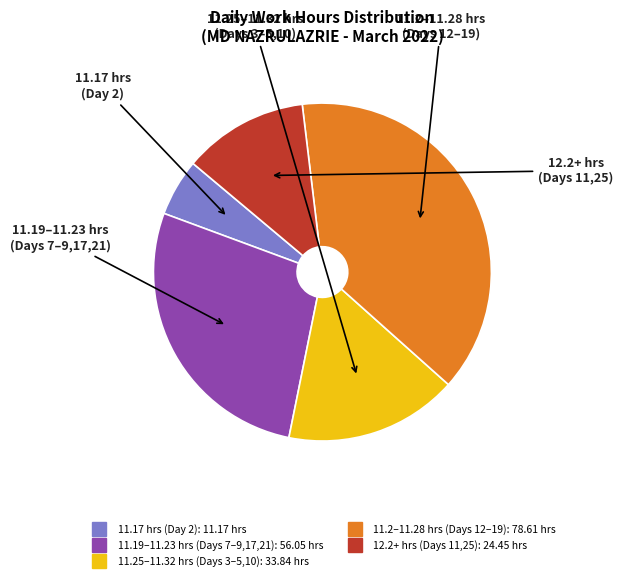

Is there any slice that represents more than half of the pie?

No